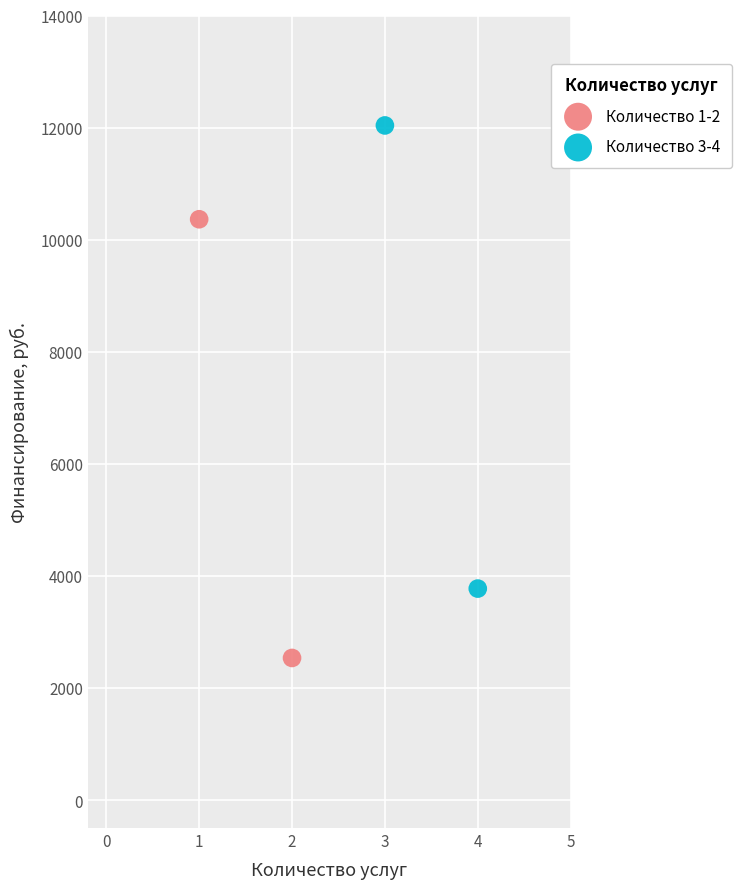

Which series has the widest spread of Y values?

Количество 3-4